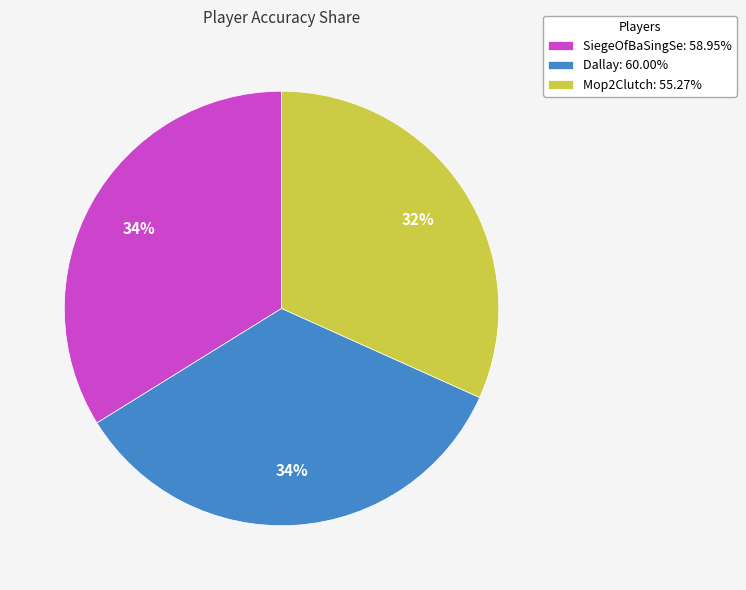

Does Mop2Clutch account for over 50% of the chart?

No